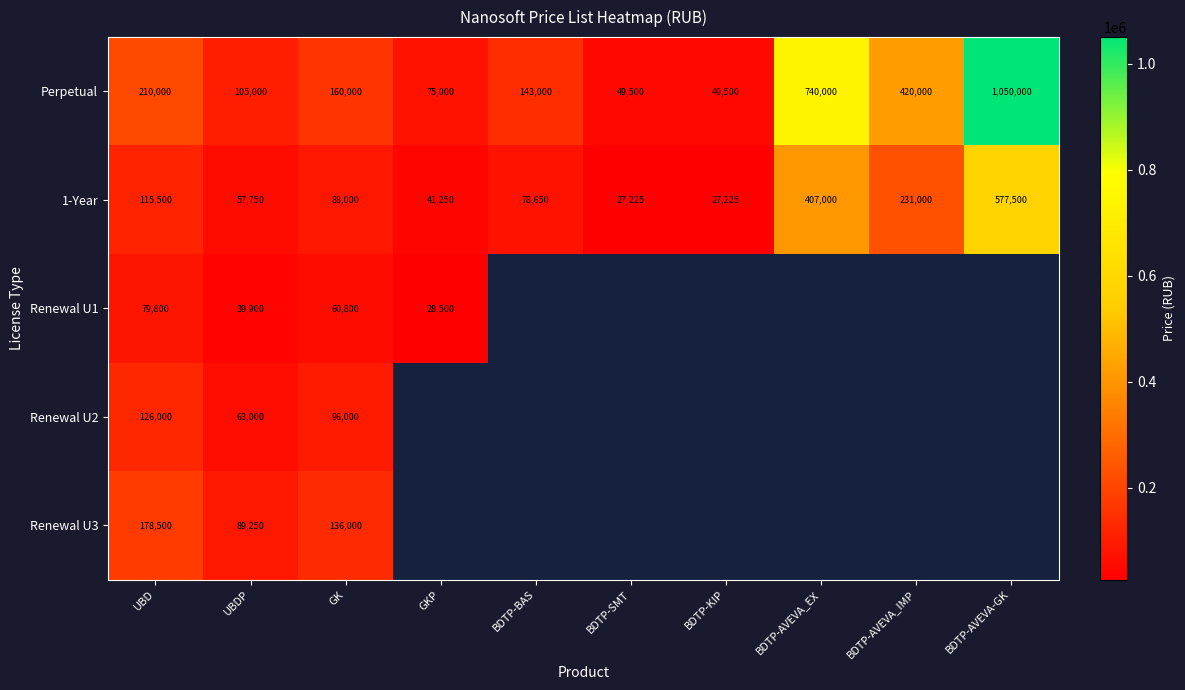

What is the sum of the Renewal U1 values at GKP and UBD?

108300